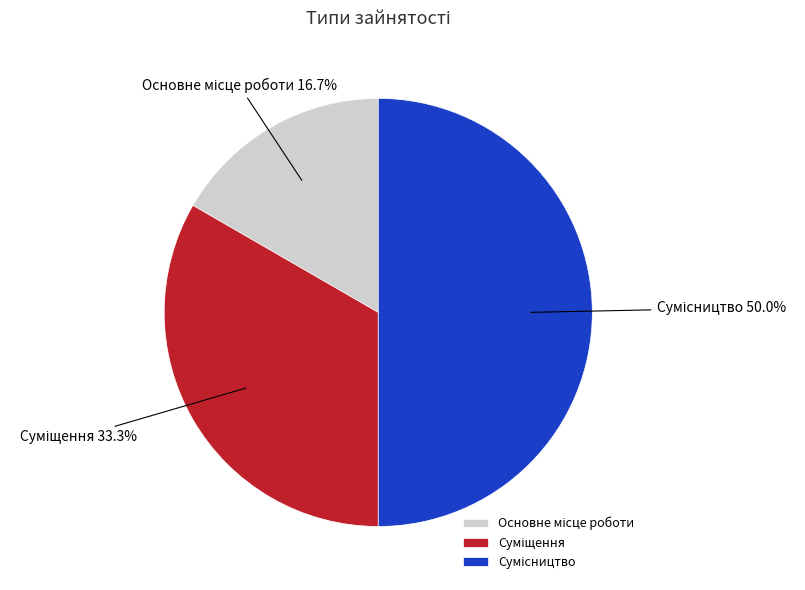

True or false: Основне місце роботи accounts for 7% of the total.

False